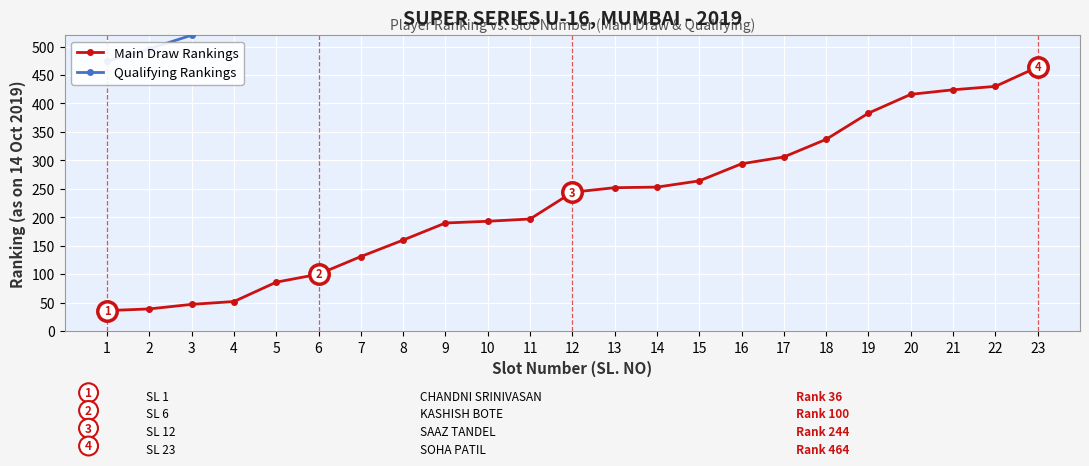

Rank the categories by value from highest to lowest.

23, 22, 21, 20, 19, 18, 17, 16, 15, 14, 13, 12, 11, 10, 9, 8, 7, 6, 5, 4, 3, 2, 1